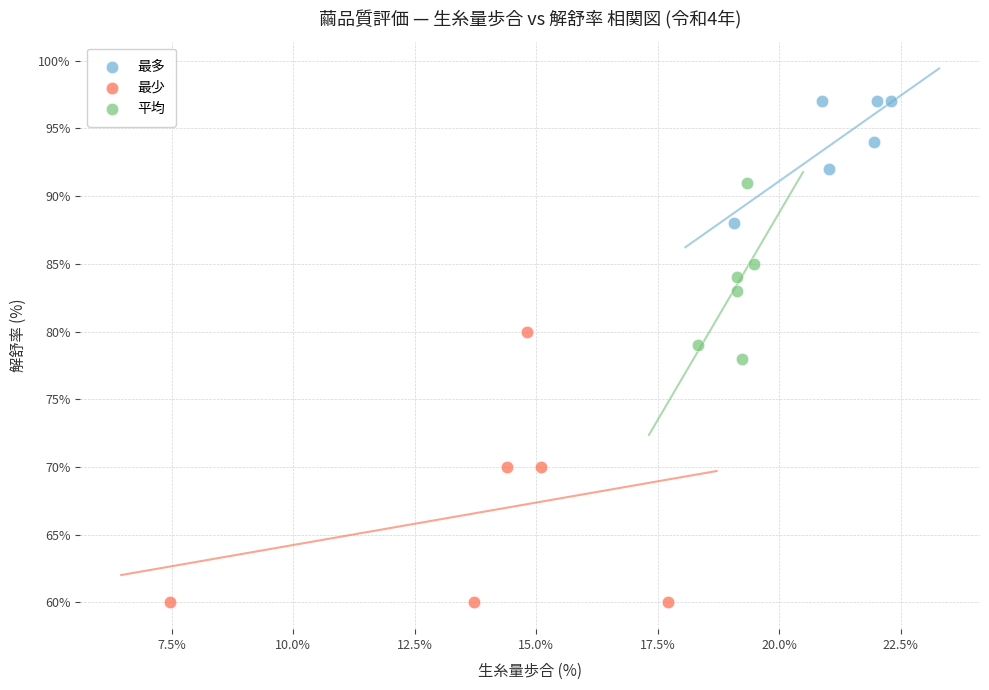

Which series reaches the maximum Y coordinate?

最多